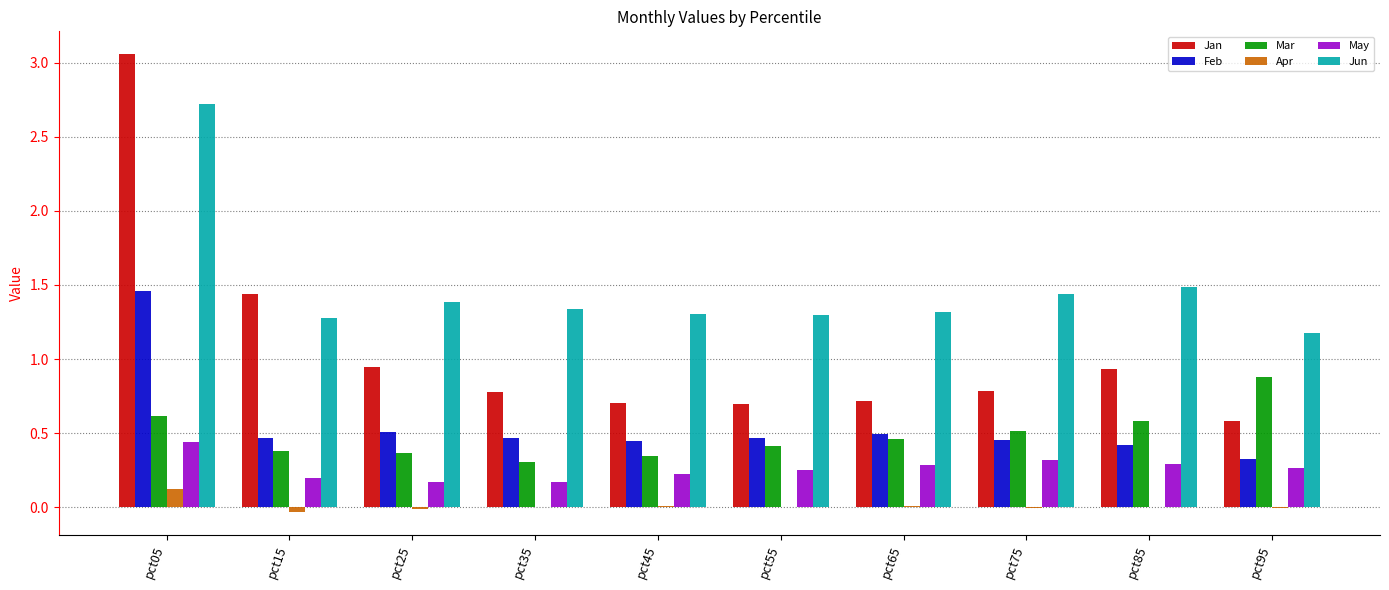

The value of Apr at pct65 is 0.0. True or false?

True